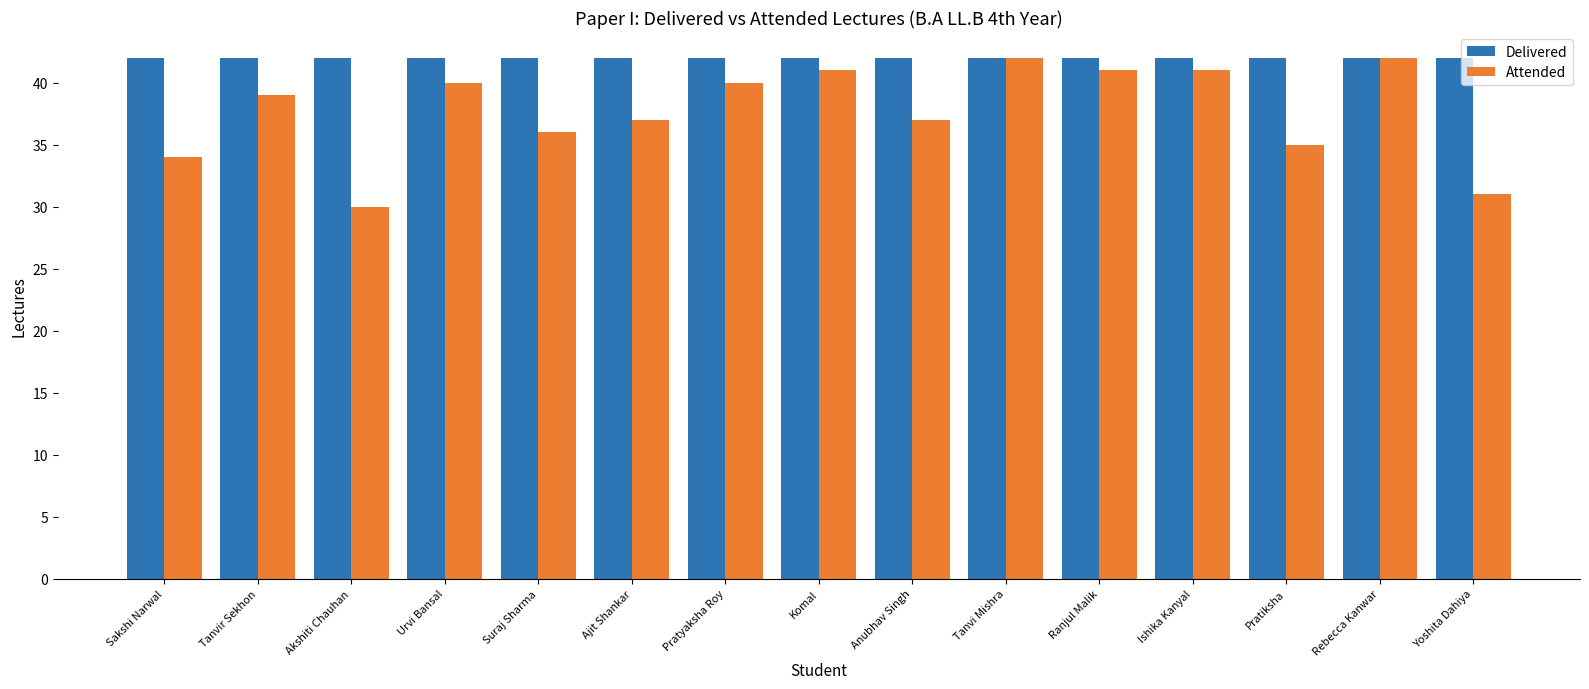

At Pratiksha, list the series in order from smallest to largest.

Attended, Delivered